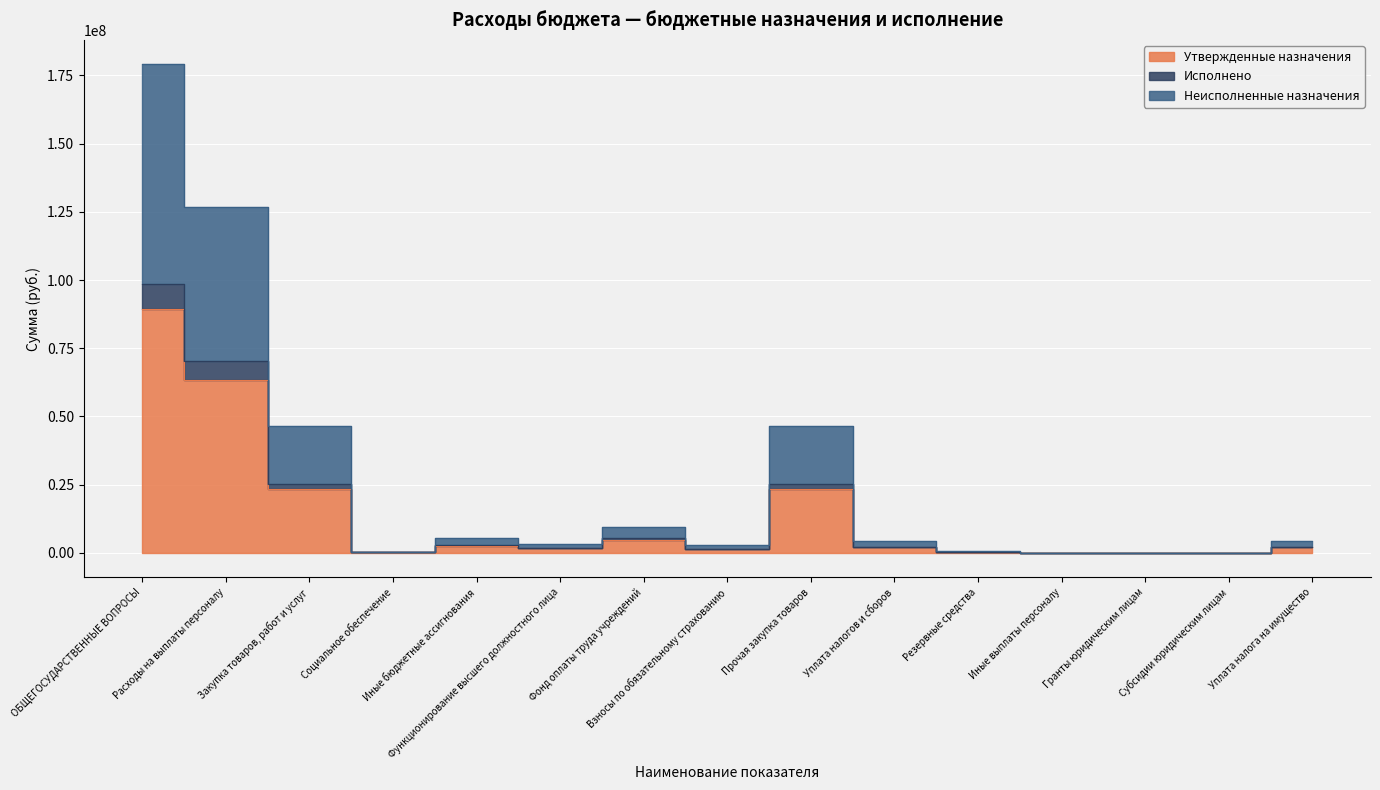

What is the average value of the Исполнено series?

15738045.8